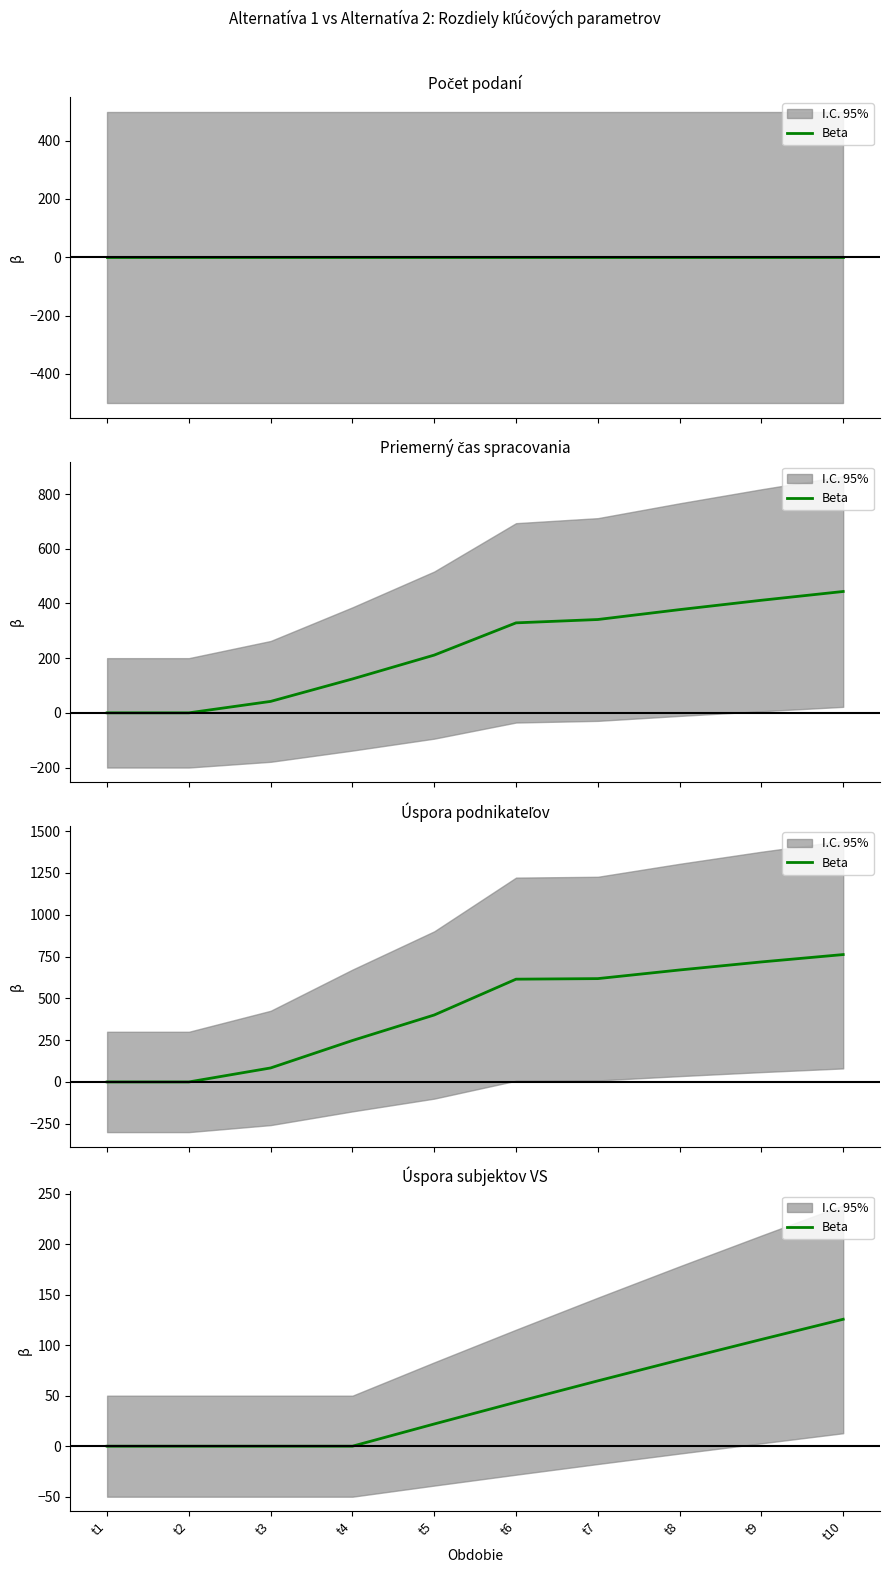

True or false: there are more than 0 points higher than both neighbors.

False